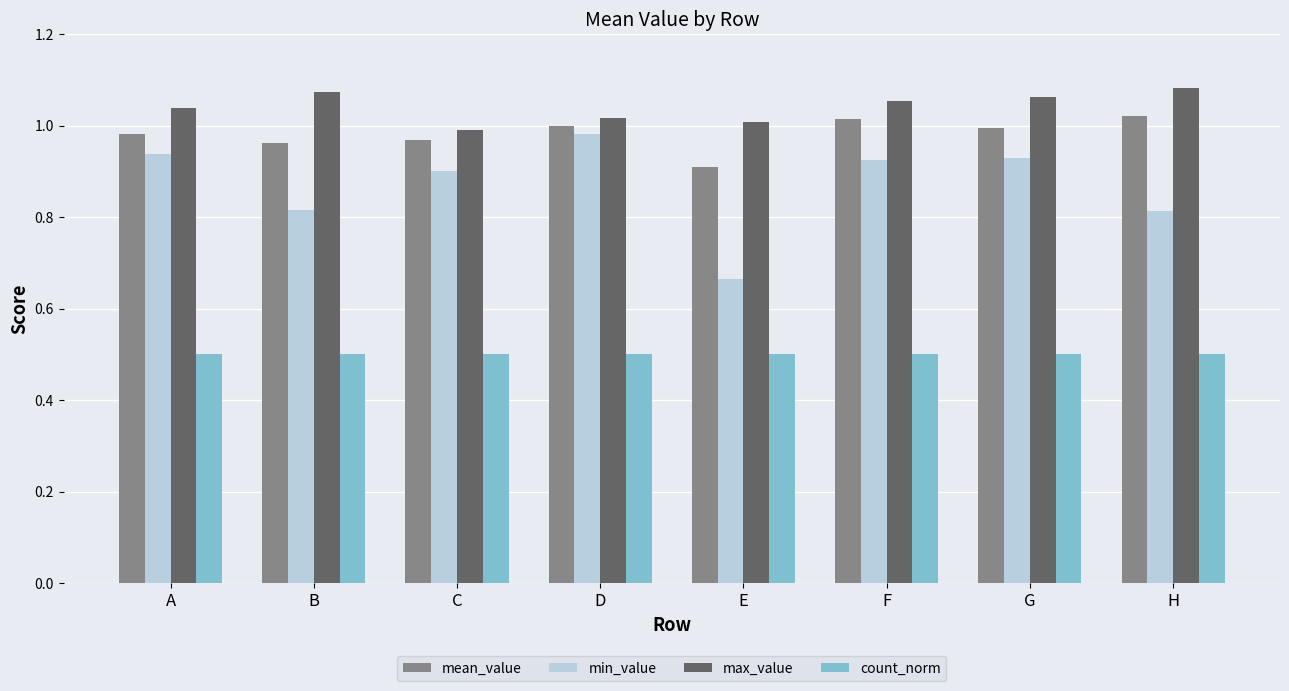

Which series has the largest range (max minus min)?

min_value